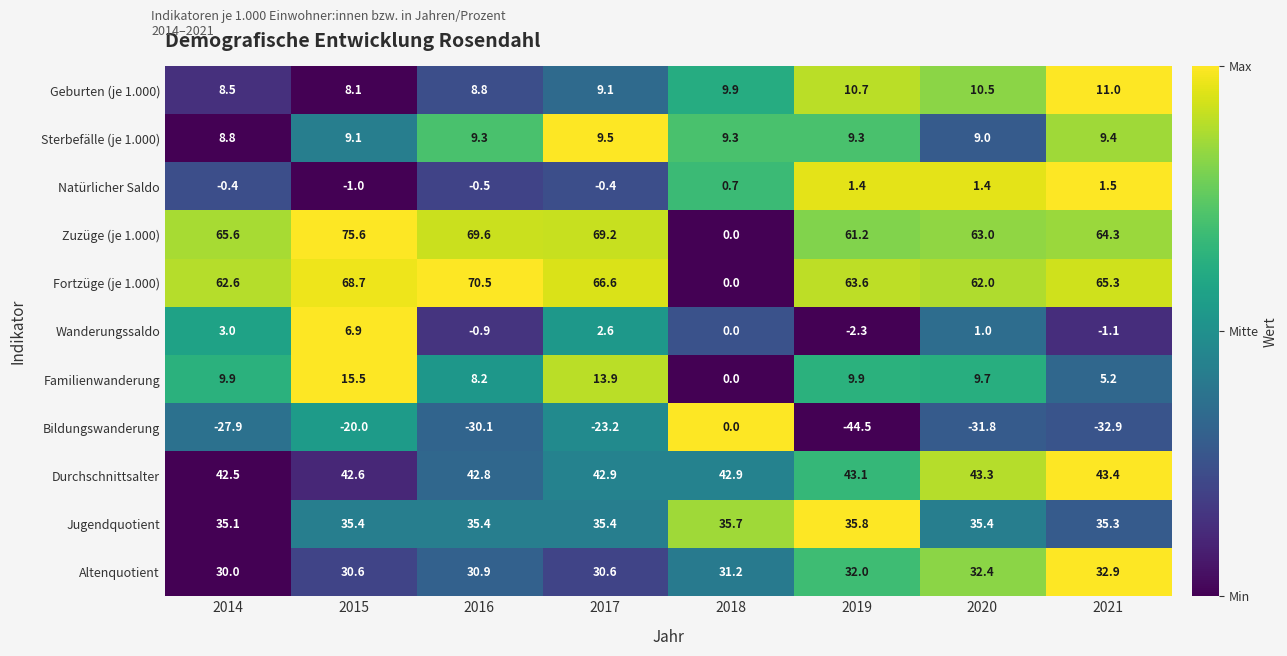

Rank the series by their maximum value, from highest to lowest.

Zuzüge (je 1.000), Fortzüge (je 1.000), Durchschnittsalter, Jugendquotient, Altenquotient, Familienwanderung, Geburten (je 1.000), Sterbefälle (je 1.000), Wanderungssaldo, Natürlicher Saldo, Bildungswanderung